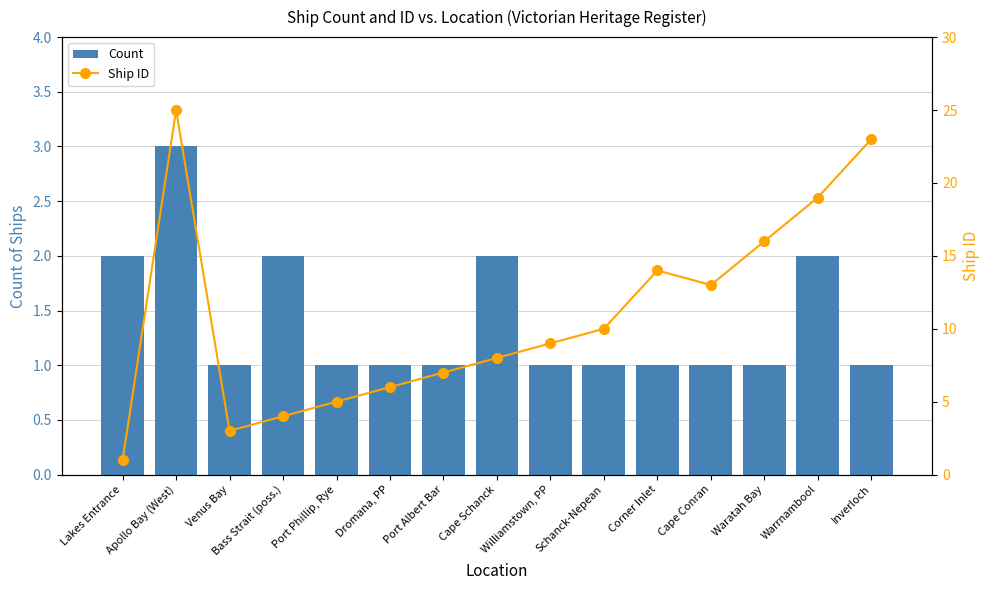

What position from the left is Apollo Bay (West)?

2